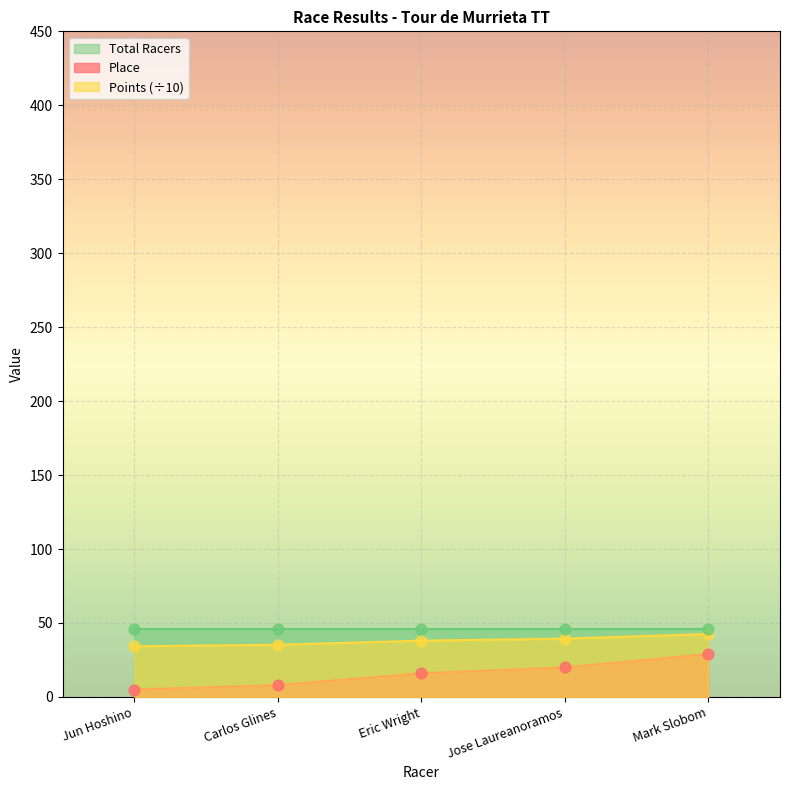

True or false: Points (÷10) and Place cross at least once.

False